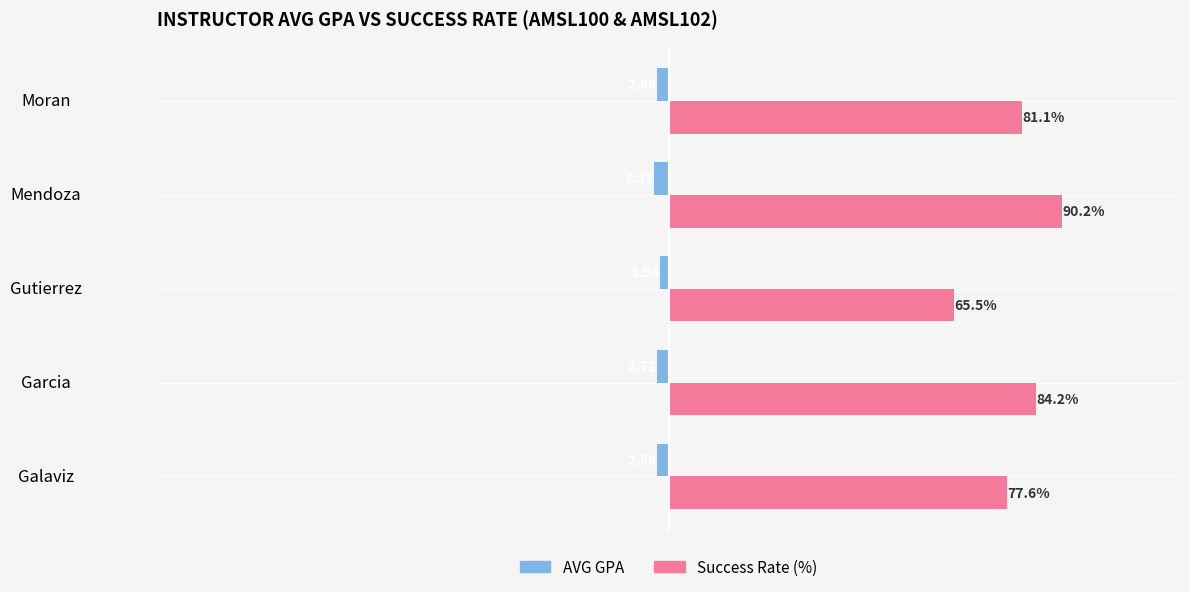

List the series in order of their overall mean, lowest first.

AVG GPA, Success Rate (%)